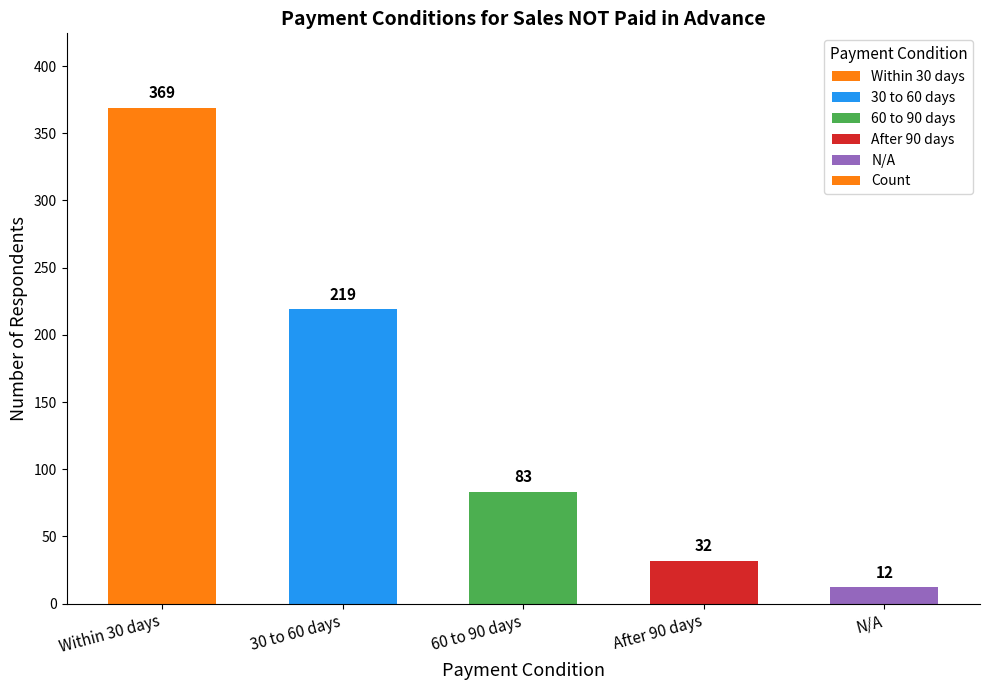

Reading left to right, extract all data points from this chart.

Within 30 days=369	30 to 60 days=219	60 to 90 days=83	After 90 days=32	N/A=12